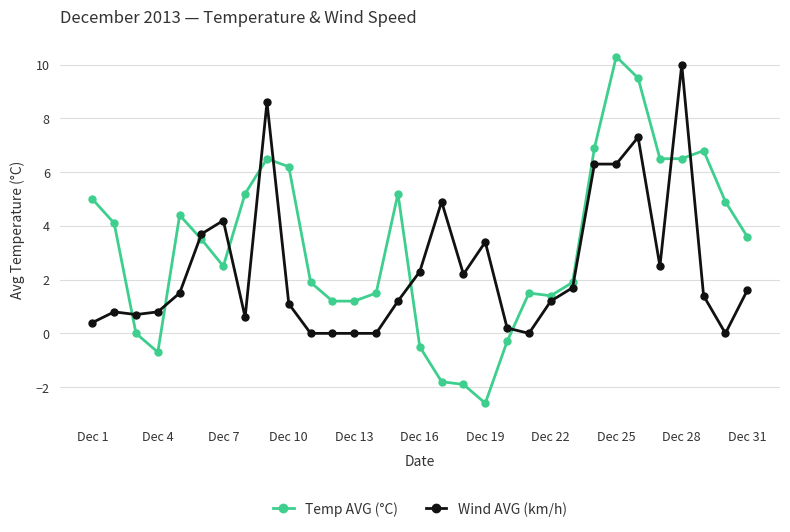

List the series in order of their overall mean, highest first.

Temp AVG (°C), Wind AVG (km/h)